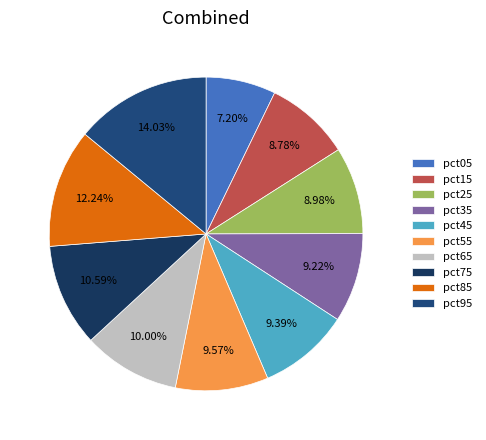

Count the number of slices in the pie.

10